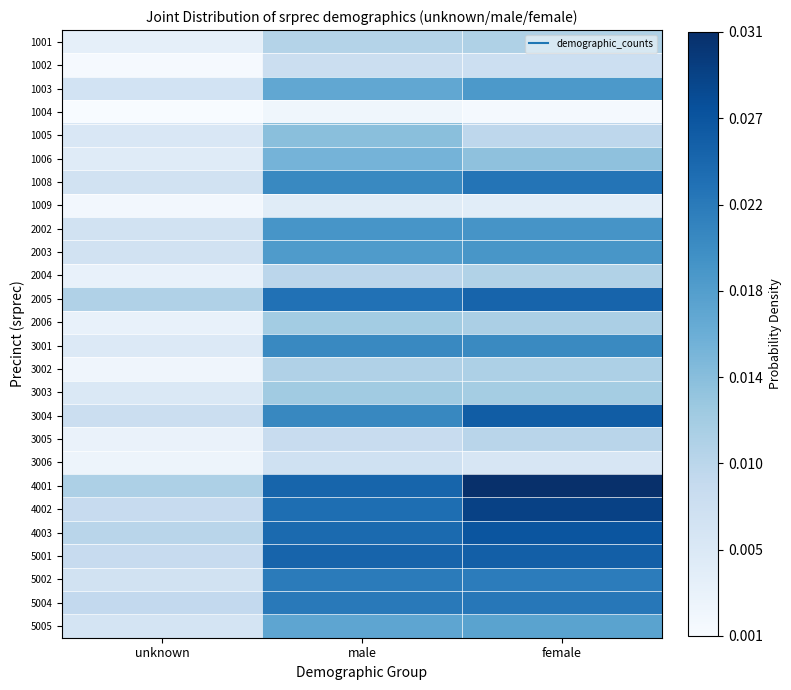

Between male and unknown, which is larger?

male